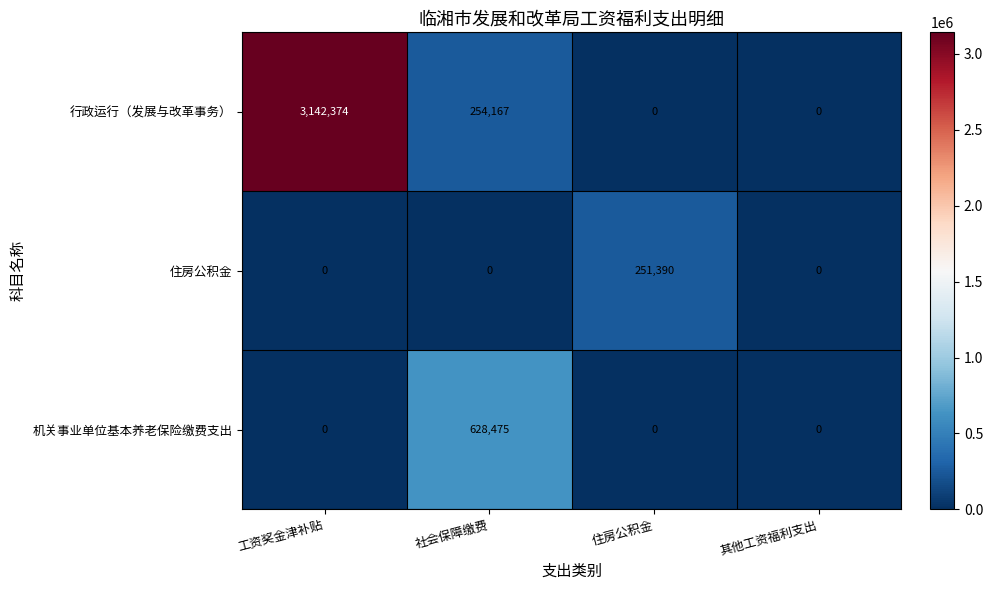

Between 社会保障缴费 and 其他工资福利支出, which series saw the biggest shift?

机关事业单位基本养老保险缴费支出